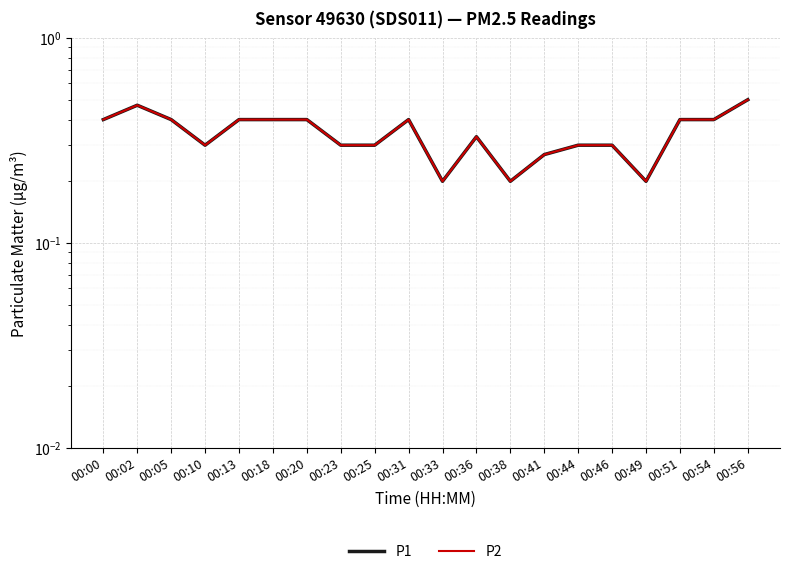

Between 00:20 and 00:41, which is larger?

00:20